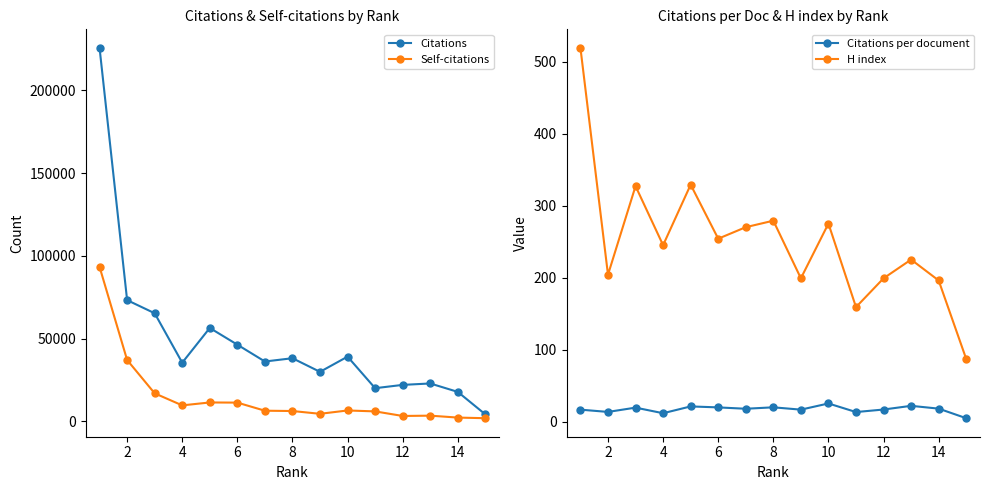

How many lines are shown in the chart?

4